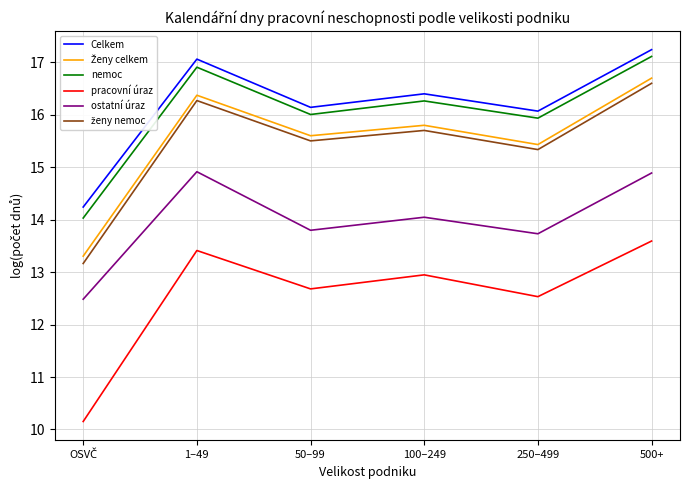

Where does the nemoc series first go above 16?

1–49